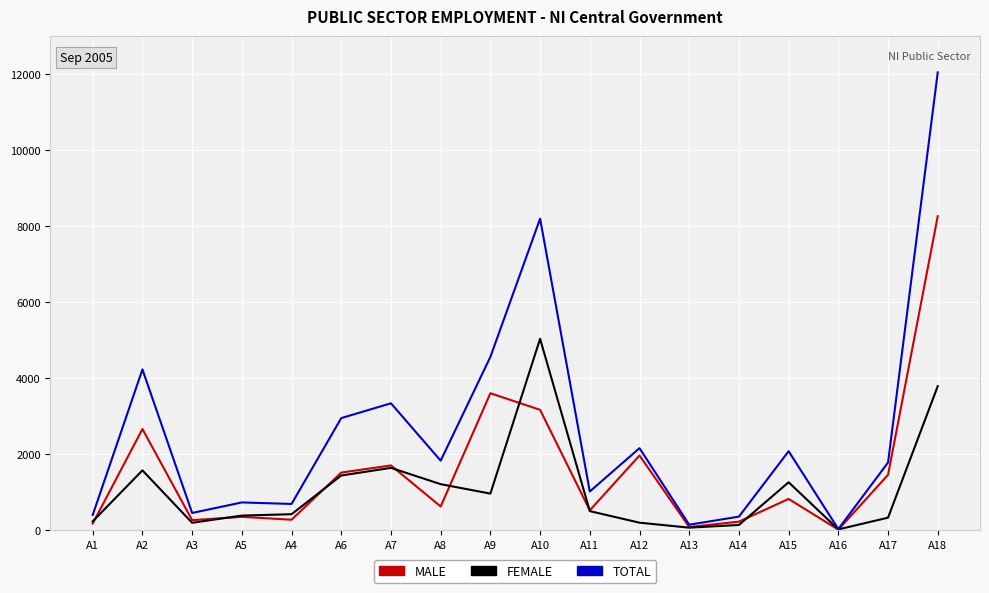

At which category is the sum across all series the highest?

A18